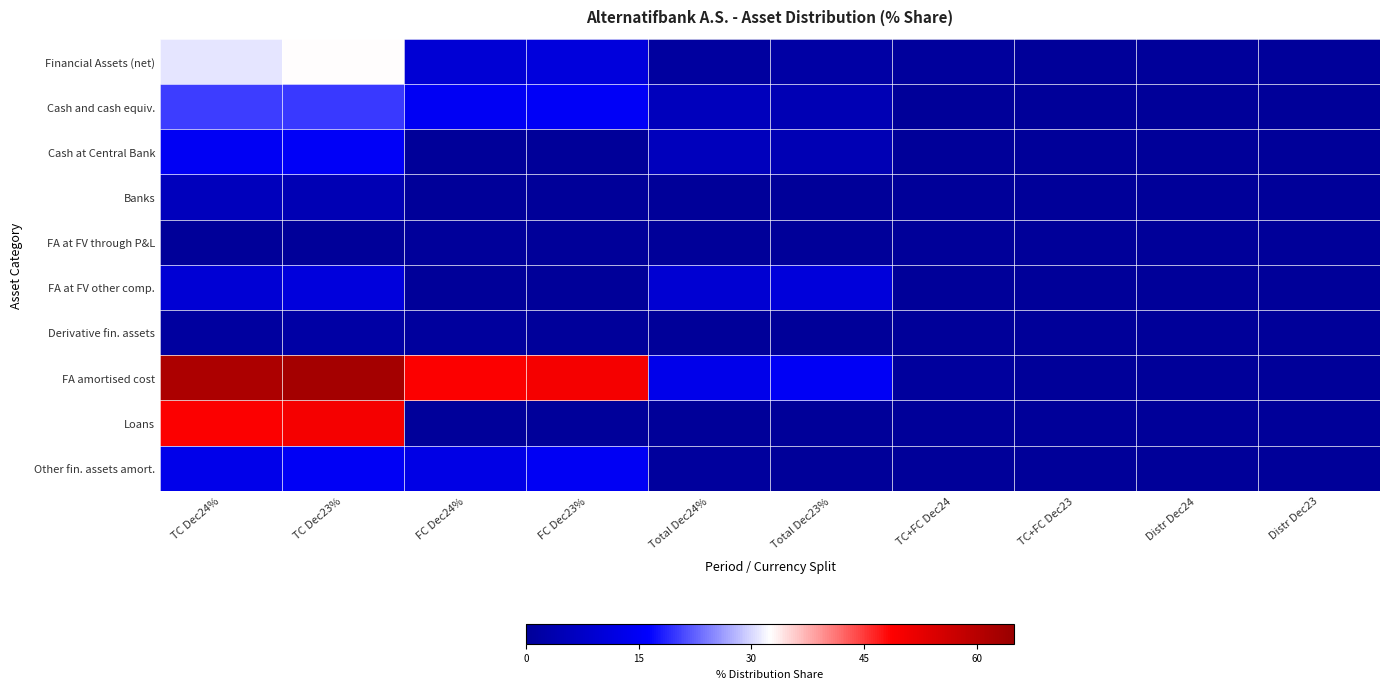

What is the total value across all series at TC+FC Dec23?

0.4